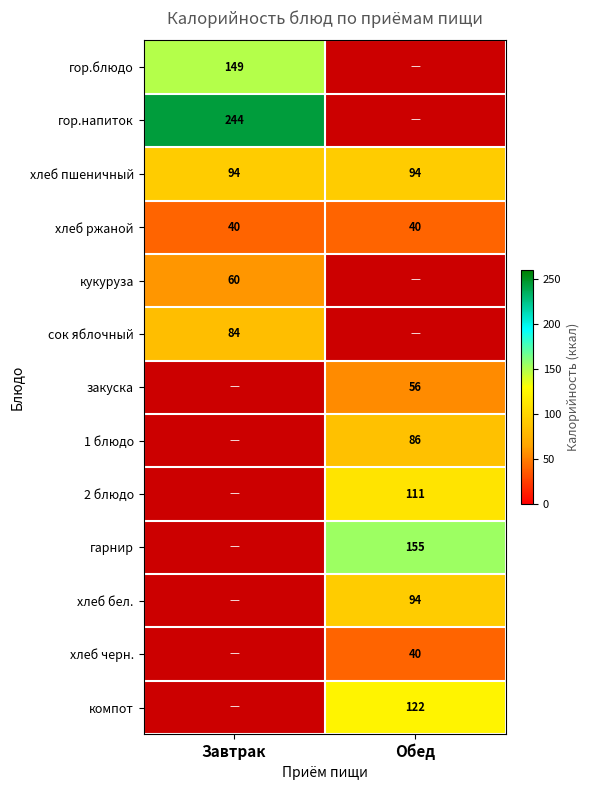

Which label corresponds to the largest value in the chart?

Завтрак